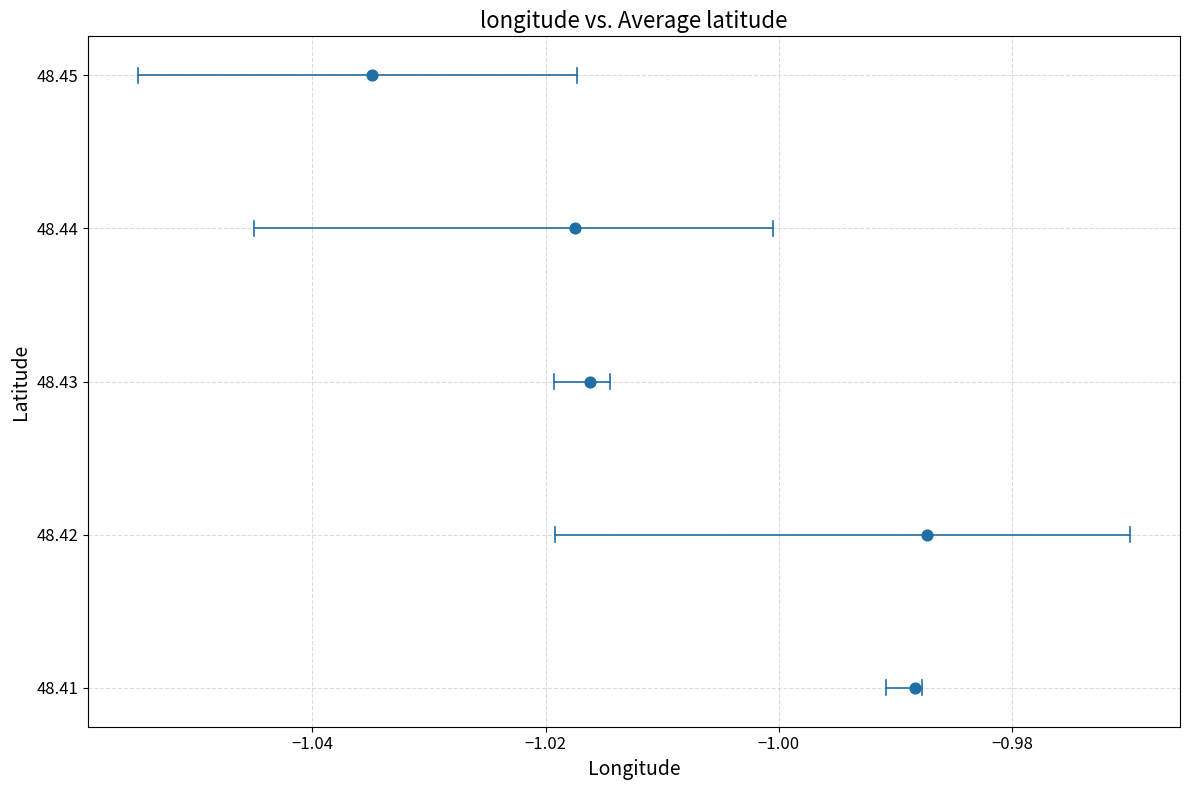

What is the average X value?

-1.0